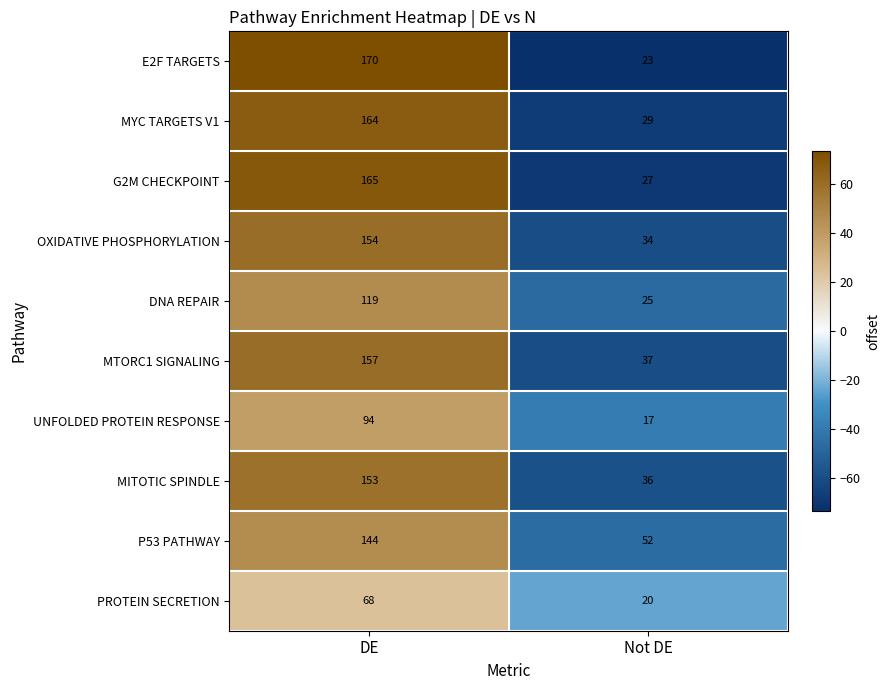

Reading left to right, transcribe all the data shown in this chart.

E2F TARGETS: DE=170	Not DE=23
MYC TARGETS V1: DE=164	Not DE=29
G2M CHECKPOINT: DE=165	Not DE=27
OXIDATIVE PHOSPHORYLATION: DE=154	Not DE=34
DNA REPAIR: DE=119	Not DE=25
MTORC1 SIGNALING: DE=157	Not DE=37
UNFOLDED PROTEIN RESPONSE: DE=94	Not DE=17
MITOTIC SPINDLE: DE=153	Not DE=36
P53 PATHWAY: DE=144	Not DE=52
PROTEIN SECRETION: DE=68	Not DE=20